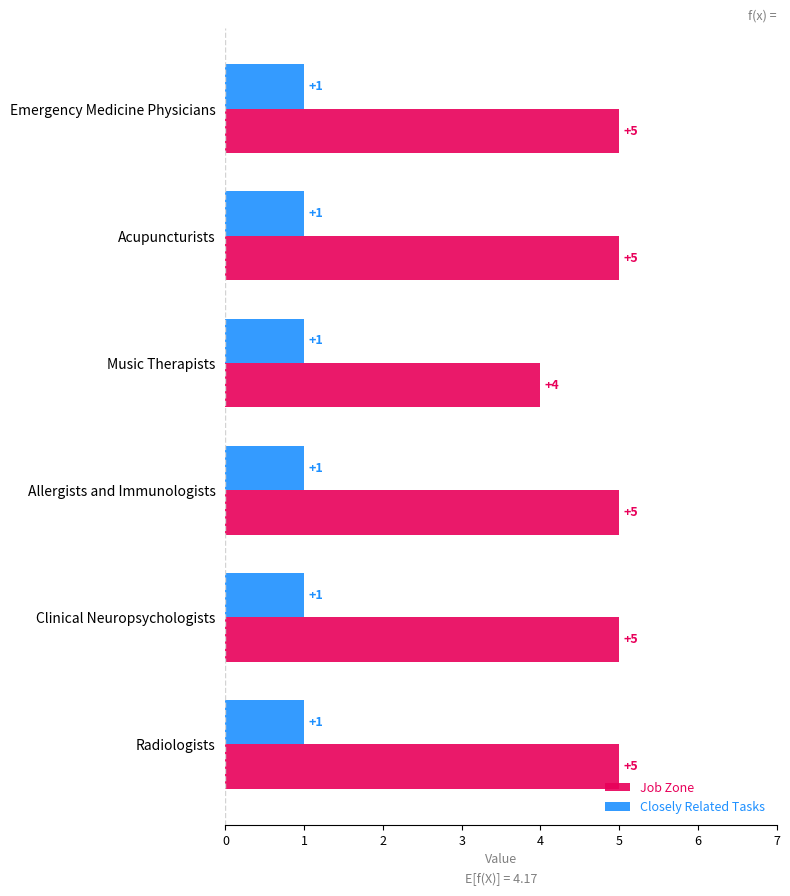

List the series in order of their overall mean, lowest first.

Closely Related Tasks, Job Zone